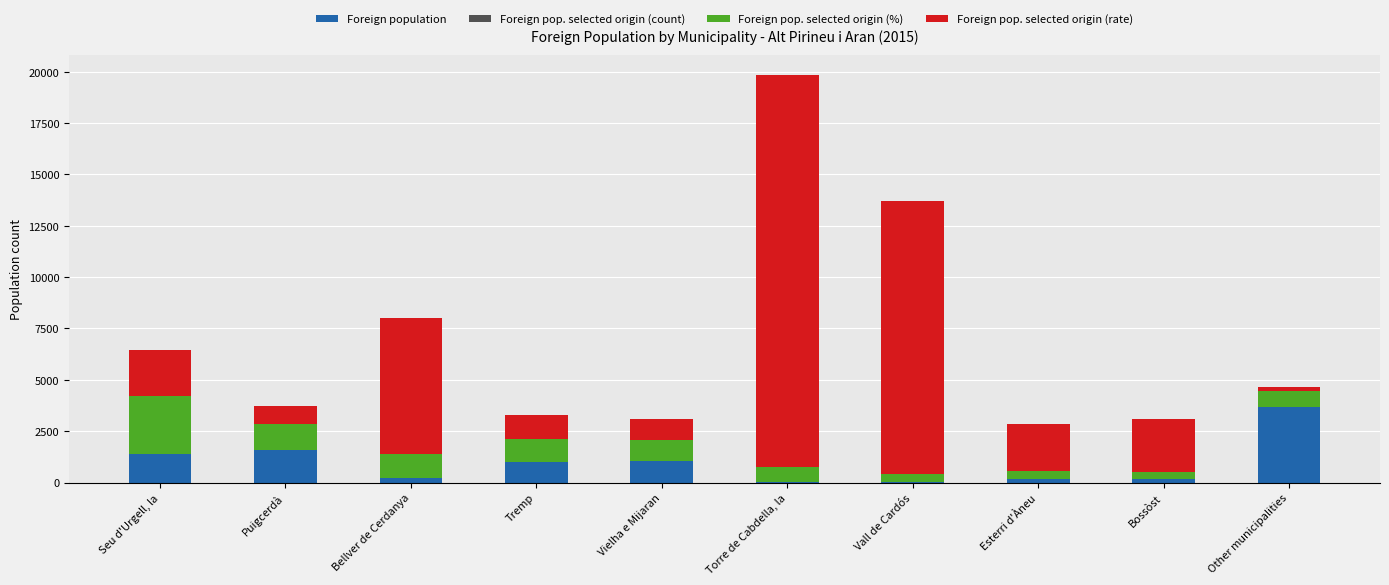

At which category is the sum across all series the highest?

Torre de Cabdella, la